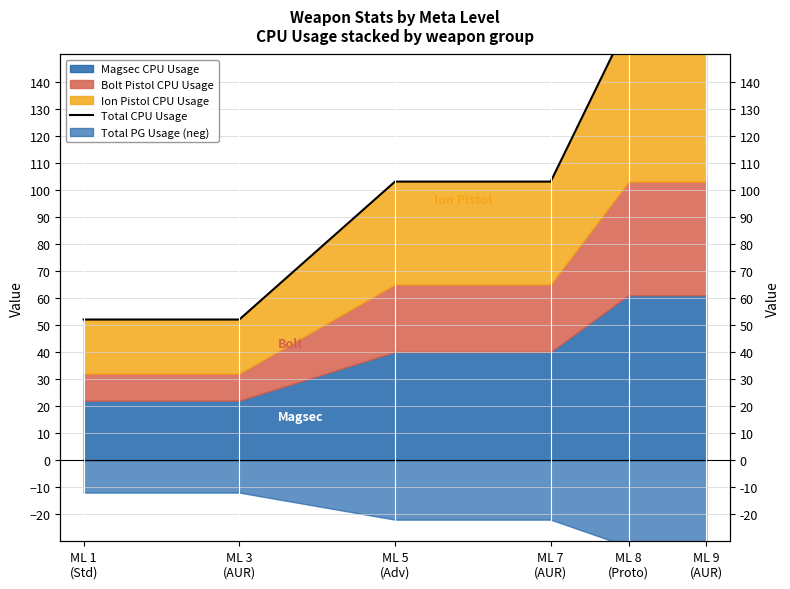

Rank the categories by value from lowest to highest.

ML 1
(Std), ML 3
(AUR), ML 5
(Adv), ML 7
(AUR), ML 8
(Proto), ML 9
(AUR)